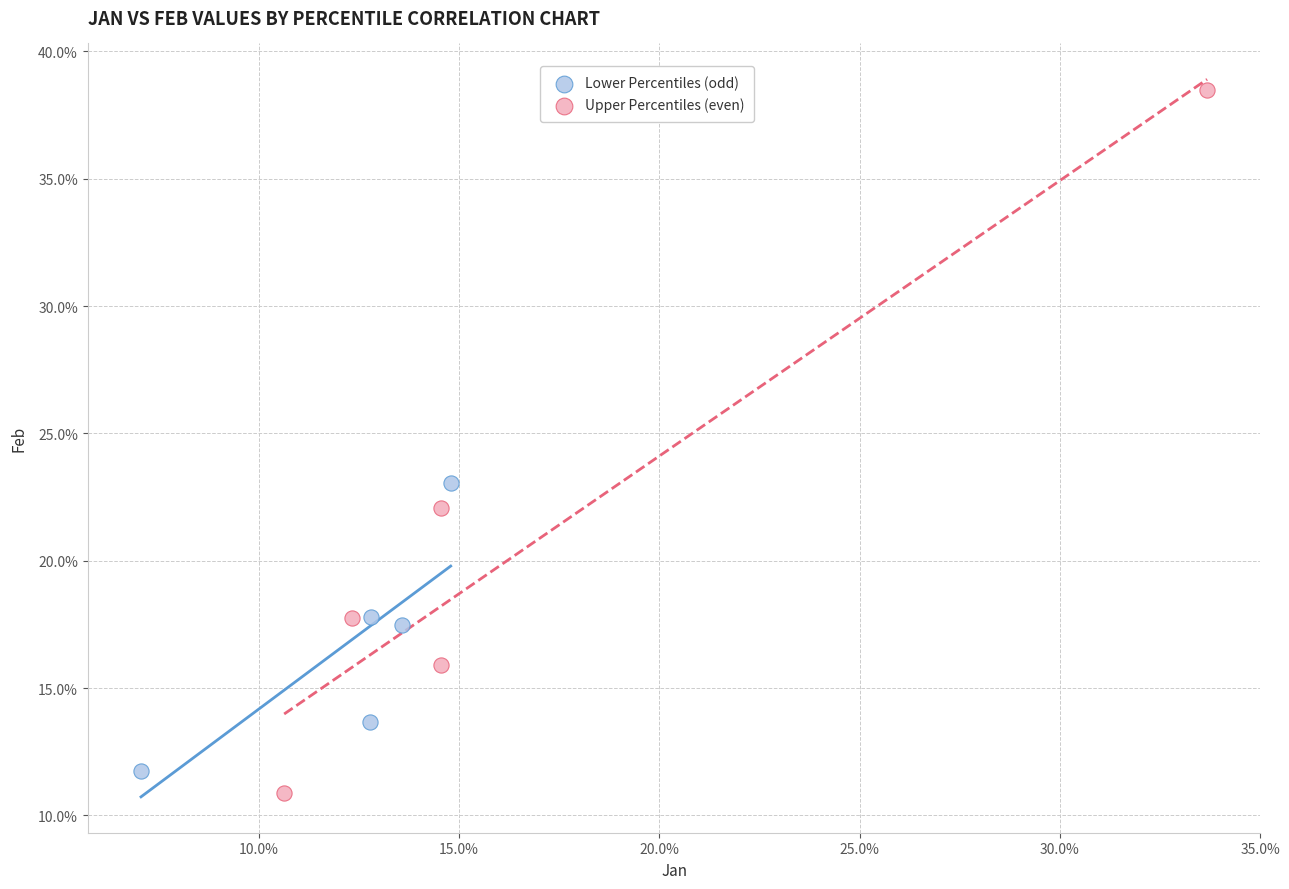

Which series has the largest Y range (max minus min)?

Upper Percentiles (even)